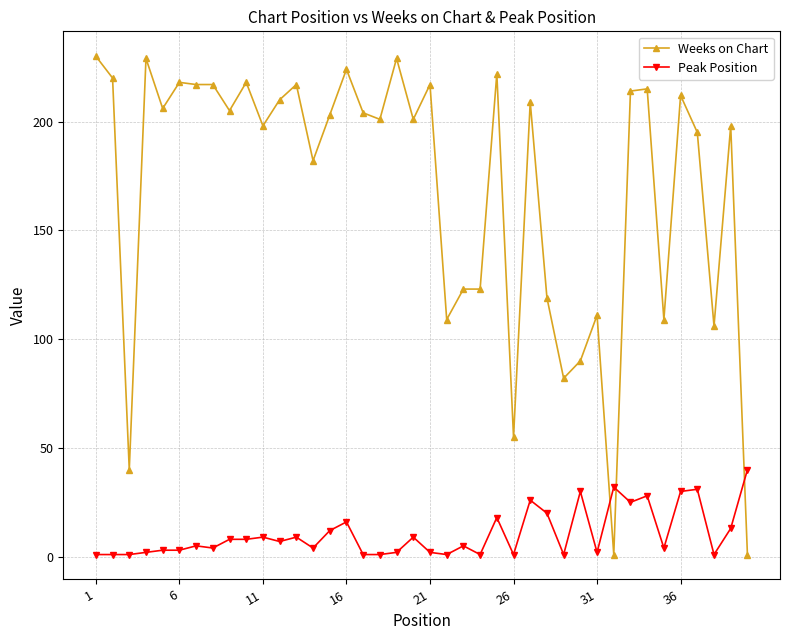

Which series has the largest range (max minus min)?

Weeks on Chart